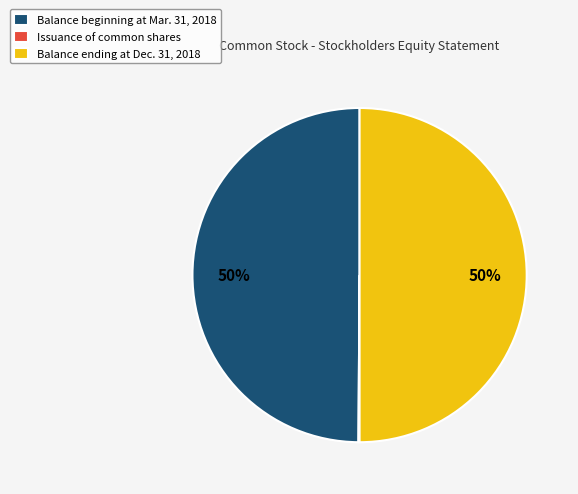

Is it true that Balance beginning at Mar. 31, 2018 is 40% of the pie?

False